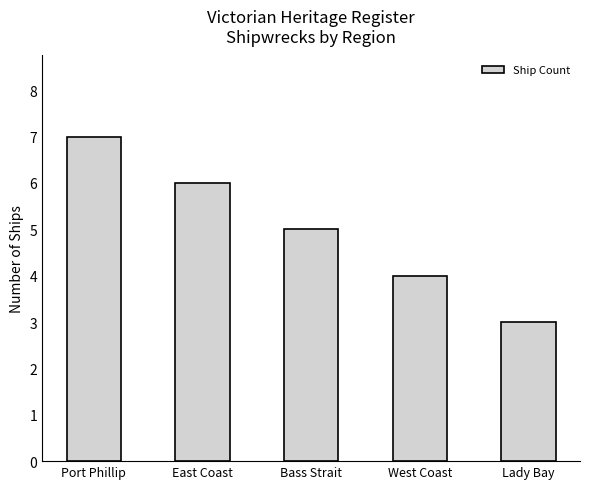

Rank the categories by value from lowest to highest.

Lady Bay, West Coast, Bass Strait, East Coast, Port Phillip